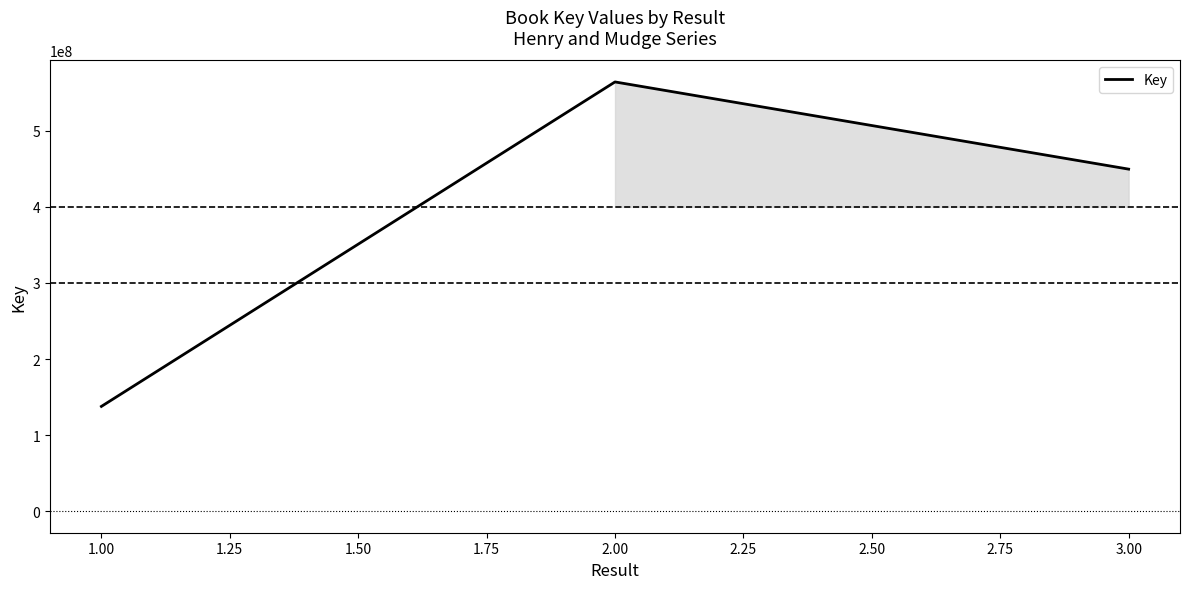

Reading left to right, list all the values displayed in this chart.

137790294	564234979	449633254